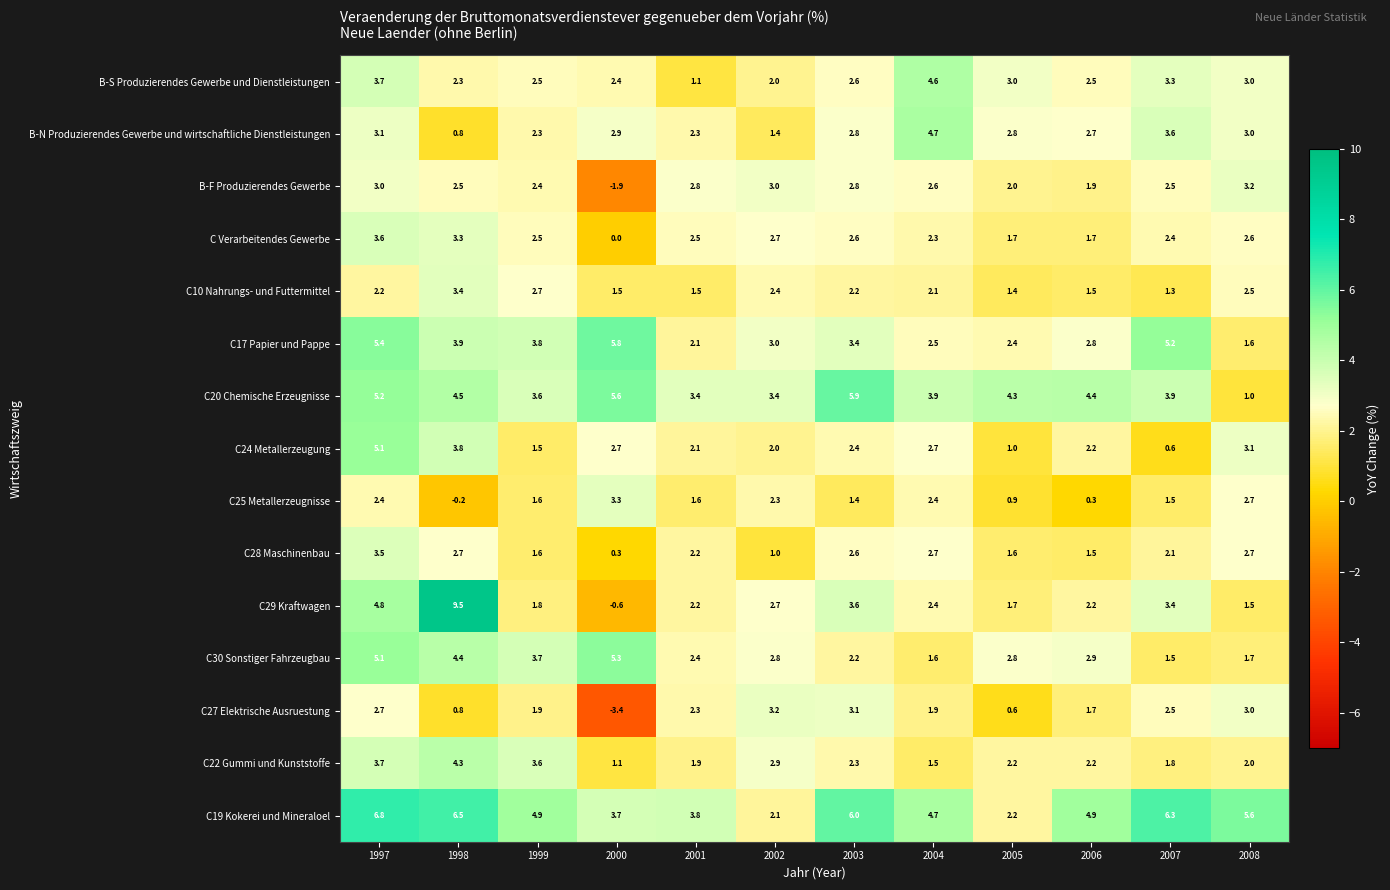

What is the difference between the maximum and minimum values in the C29 Kraftwagen series?

10.1